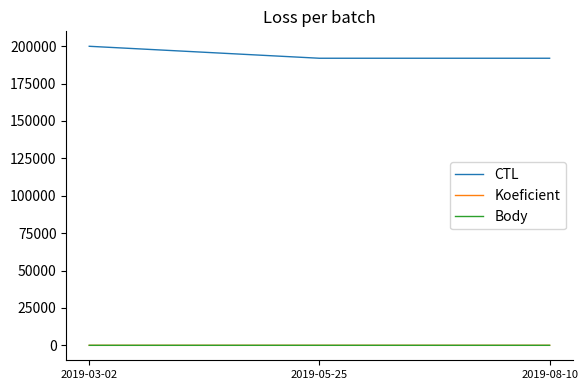

What is the average value of the Body series?

5.3